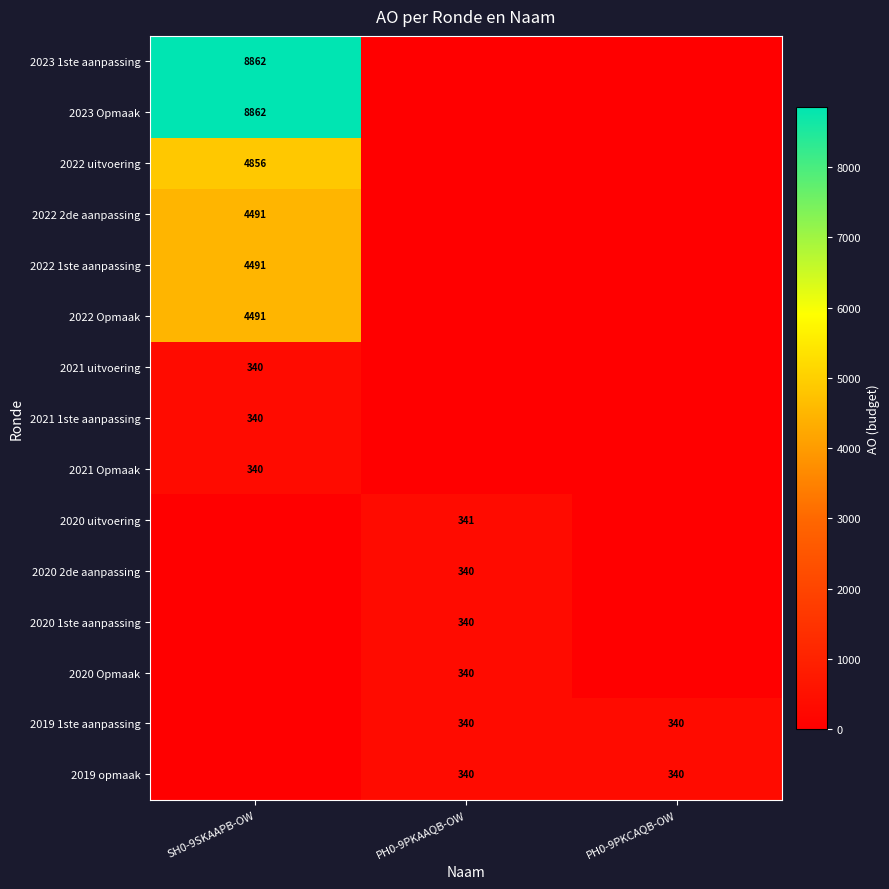

True or false: 2022 2de aanpassing has a value of 1884 at SH0-9SKAAPB-OW.

False